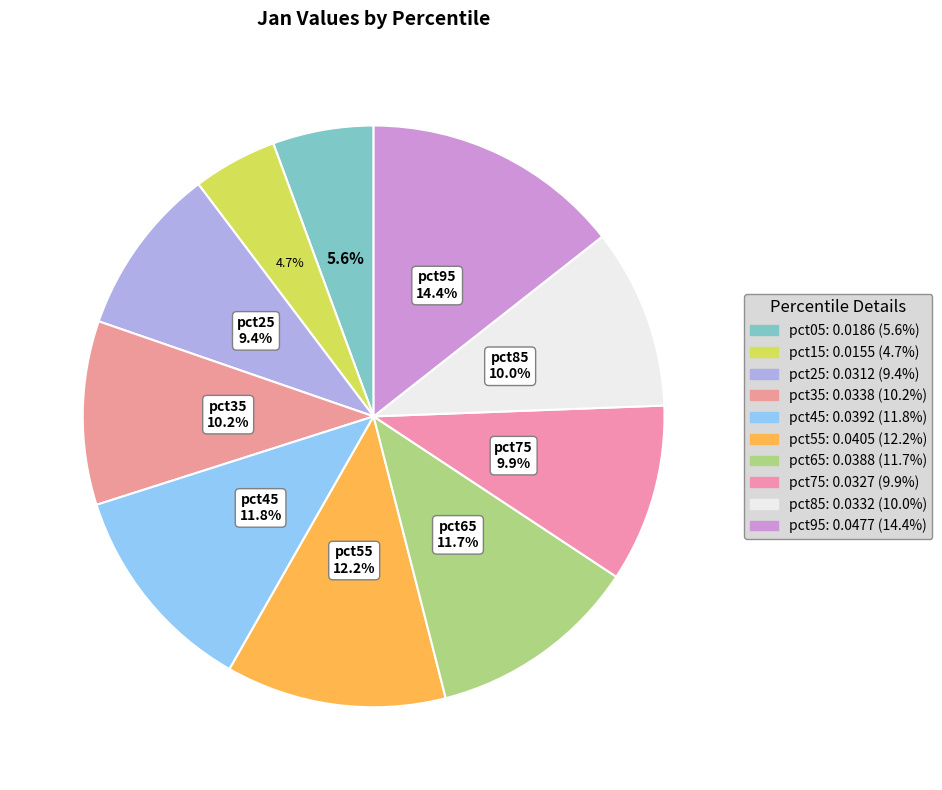

What percentage is the pct25 slice, to the nearest percent?

9%